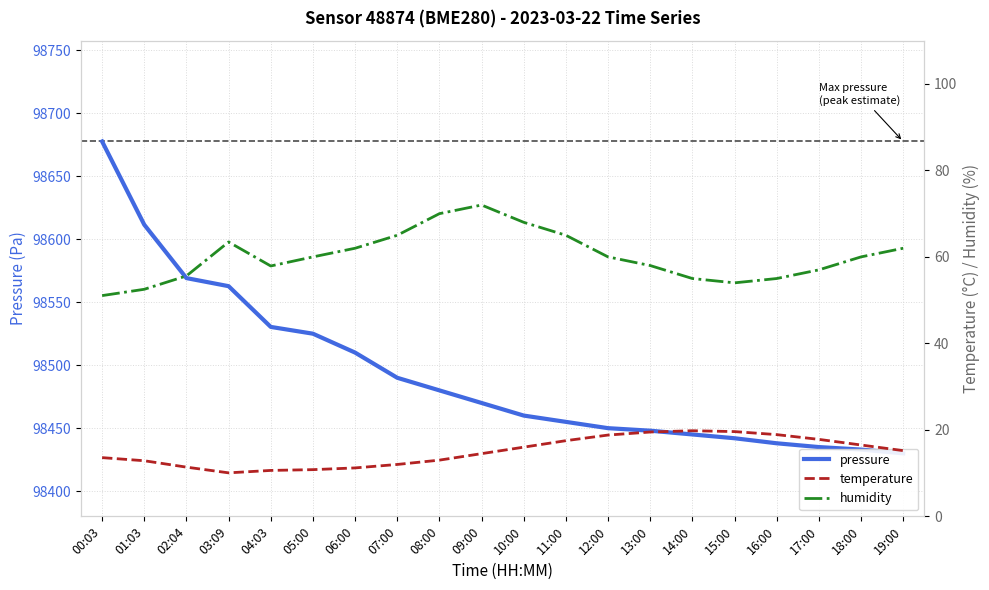

Rank the categories by pressure value from highest to lowest.

00:03, 01:03, 02:04, 03:09, 04:03, 05:00, 06:00, 07:00, 08:00, 09:00, 10:00, 11:00, 12:00, 13:00, 14:00, 15:00, 16:00, 17:00, 18:00, 19:00